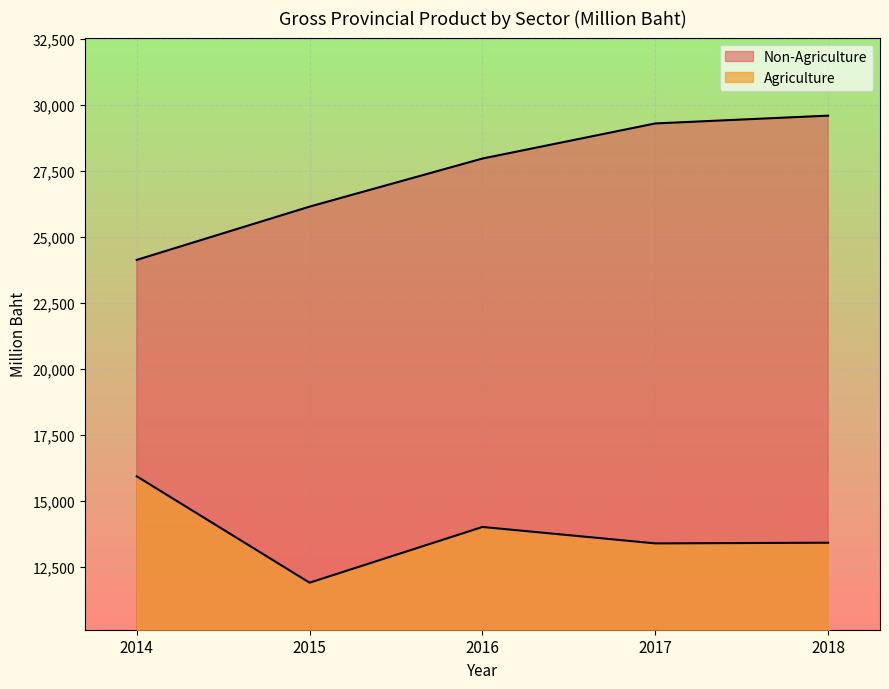

Which has a higher value, 2014 or 2015?

2014